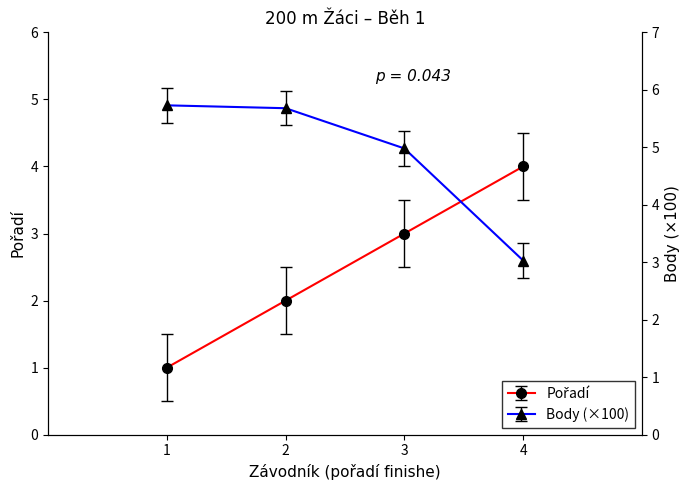

The value of Pořadí at 4 is 1.7. True or false?

False